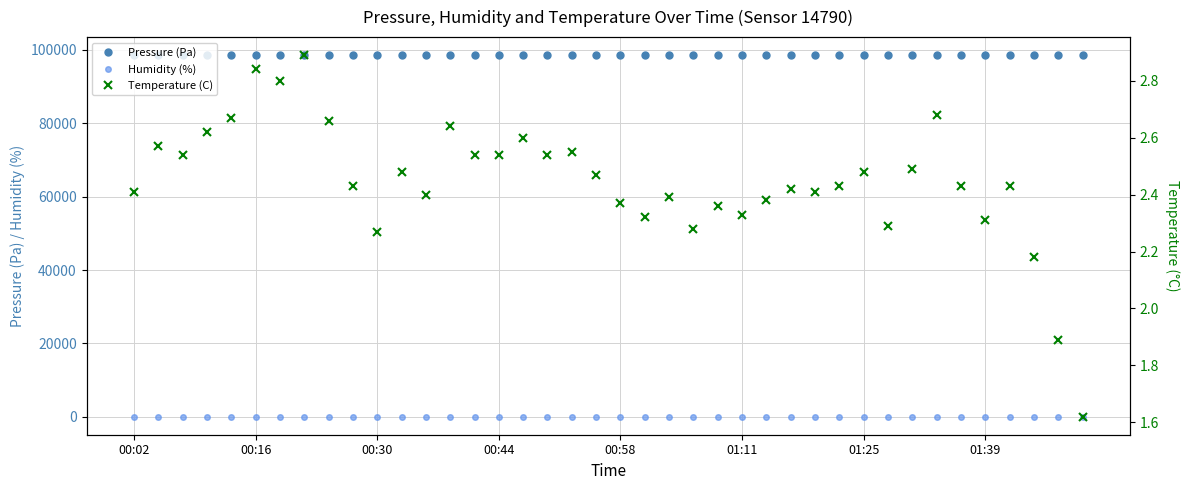

True or false: Pressure (Pa) has more than 2 points higher than both neighbors.

True